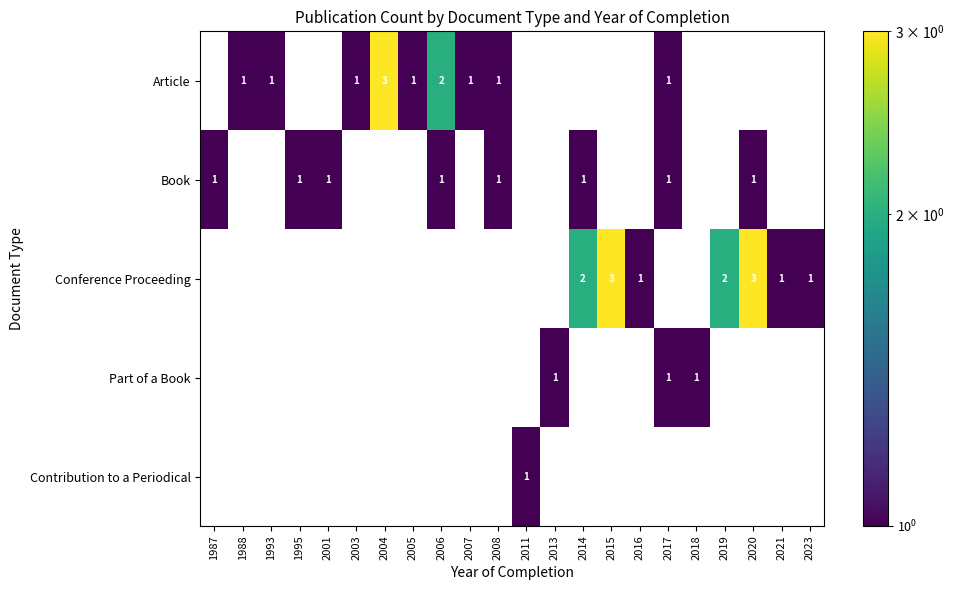

At which category is the sum across all series the highest?

2020